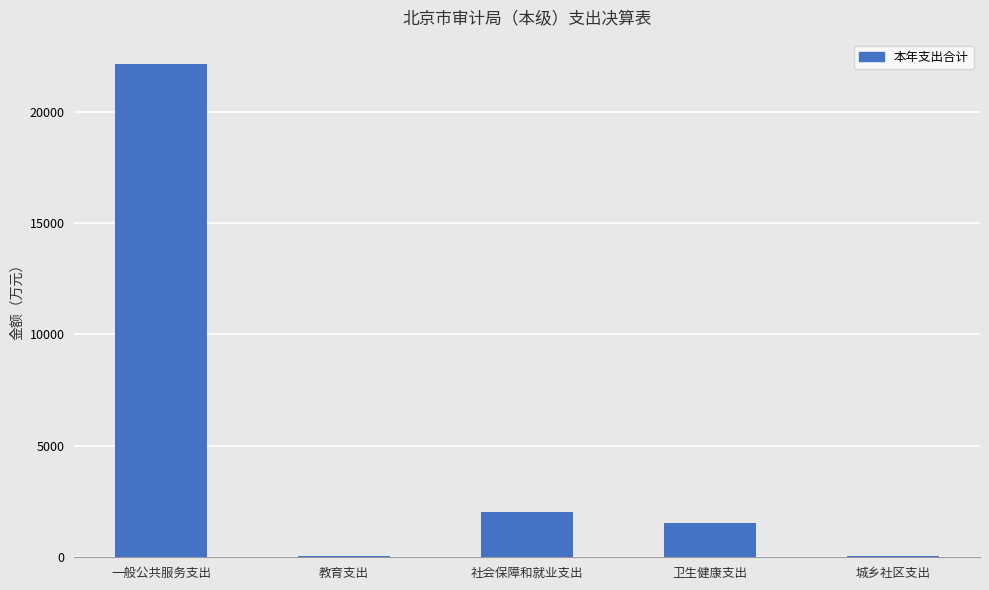

Which category has the highest value across all series?

一般公共服务支出